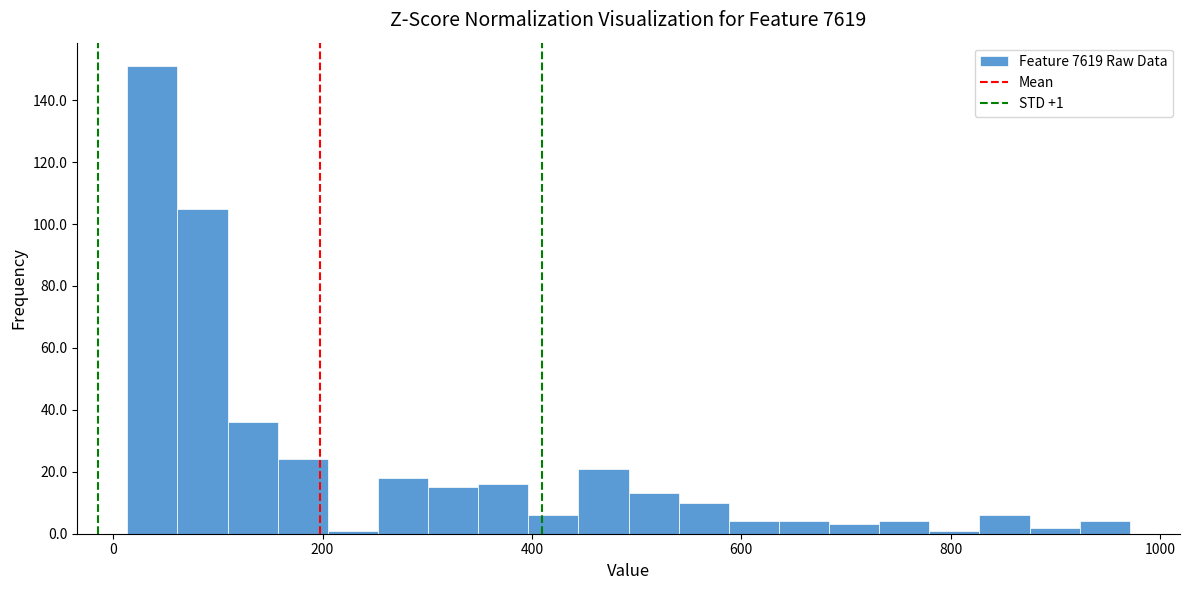

Around what value on the x-axis is the tallest bar? Give the approximate position of its centre, as read against the axis.

40